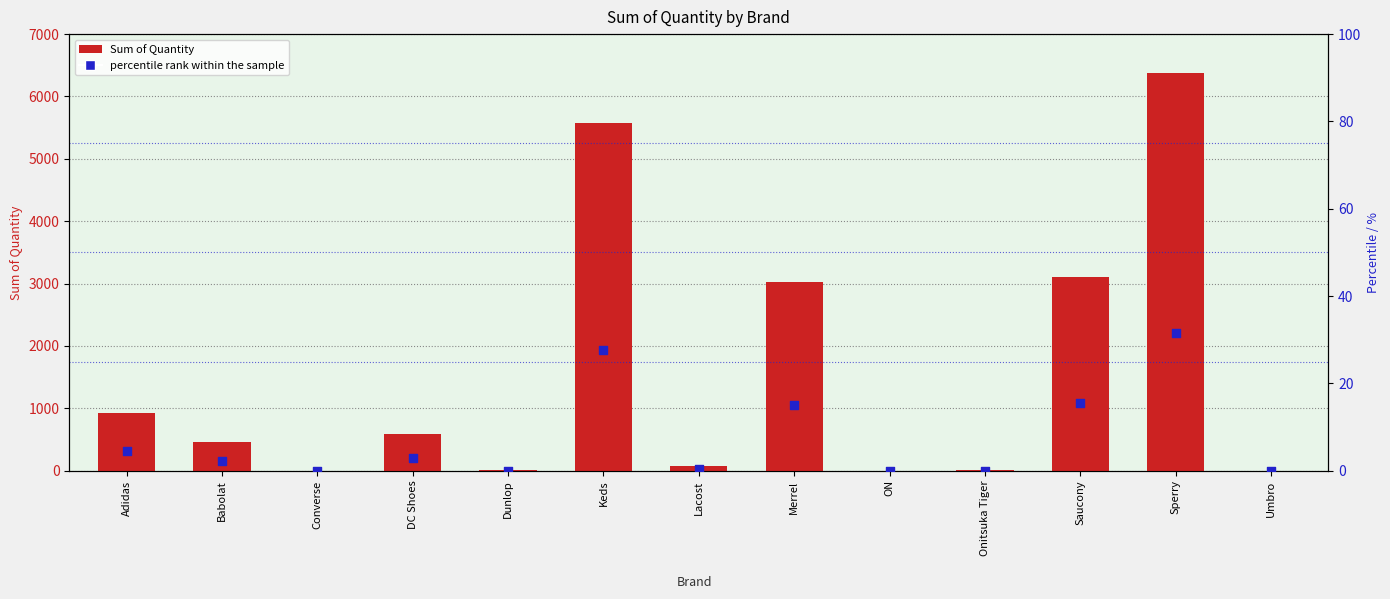

Which series has the widest spread of Y values?

Sum of Quantity